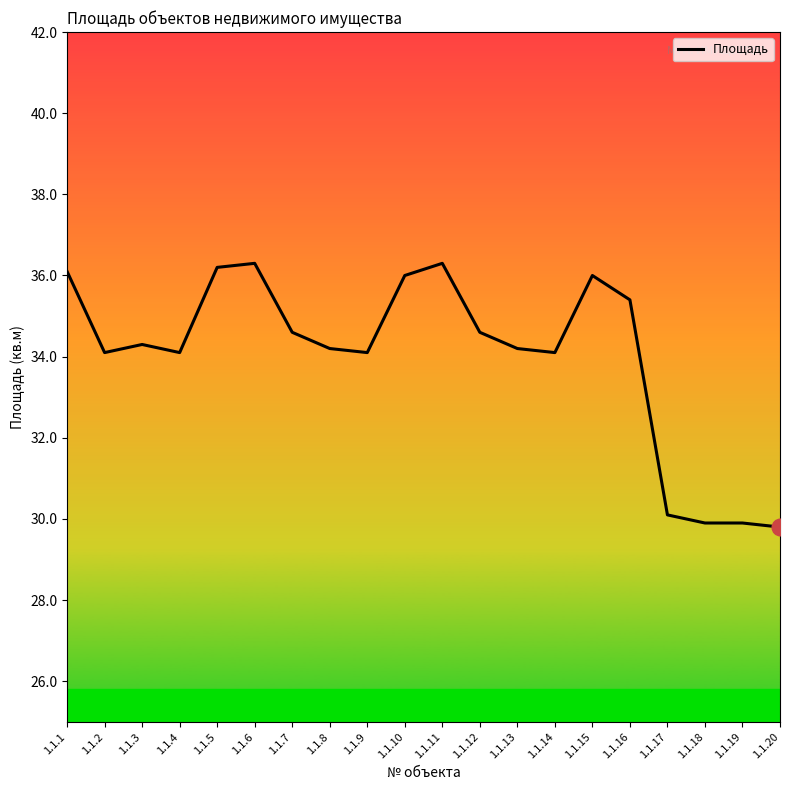

Reading left to right, extract all data points from this chart.

36.1	34.1	34.3	34.1	36.2	36.3	34.6	34.2	34.1	36.0	36.3	34.6	34.2	34.1	36.0	35.4	30.1	29.9	29.9	29.8